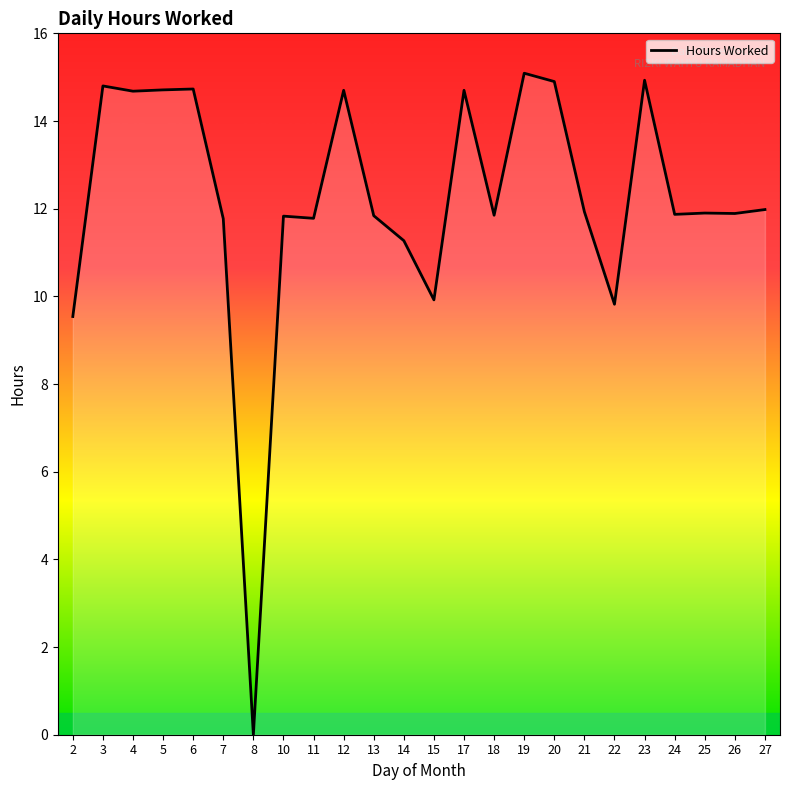

Does the chart display data point markers on the line(s)?

No